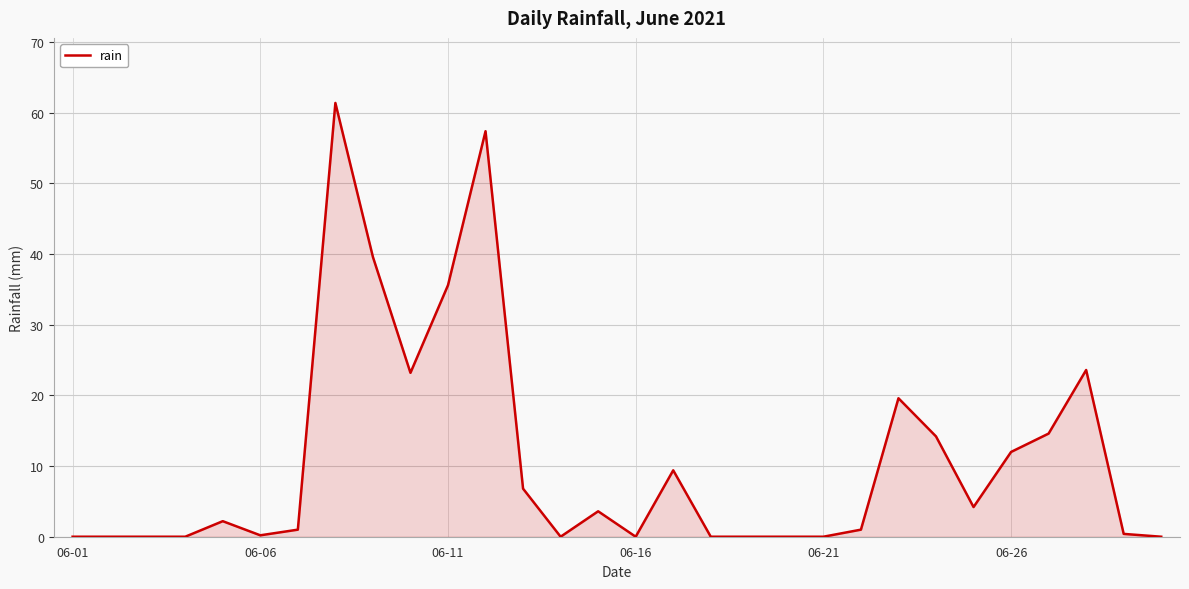

What is the difference between the maximum and minimum values?

61.4